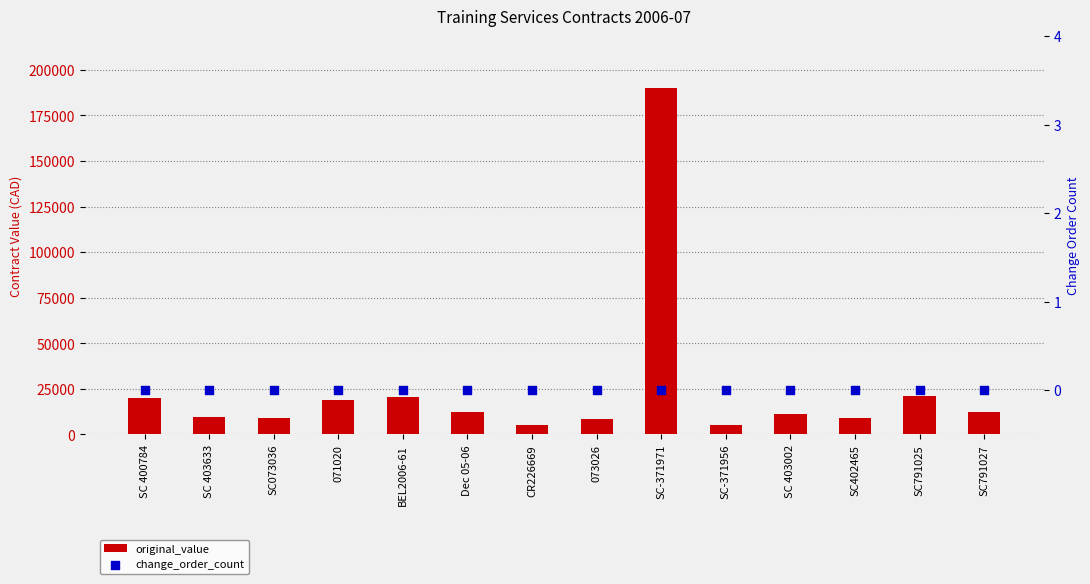

What are all the series names shown in the legend?

original_value, change_order_count